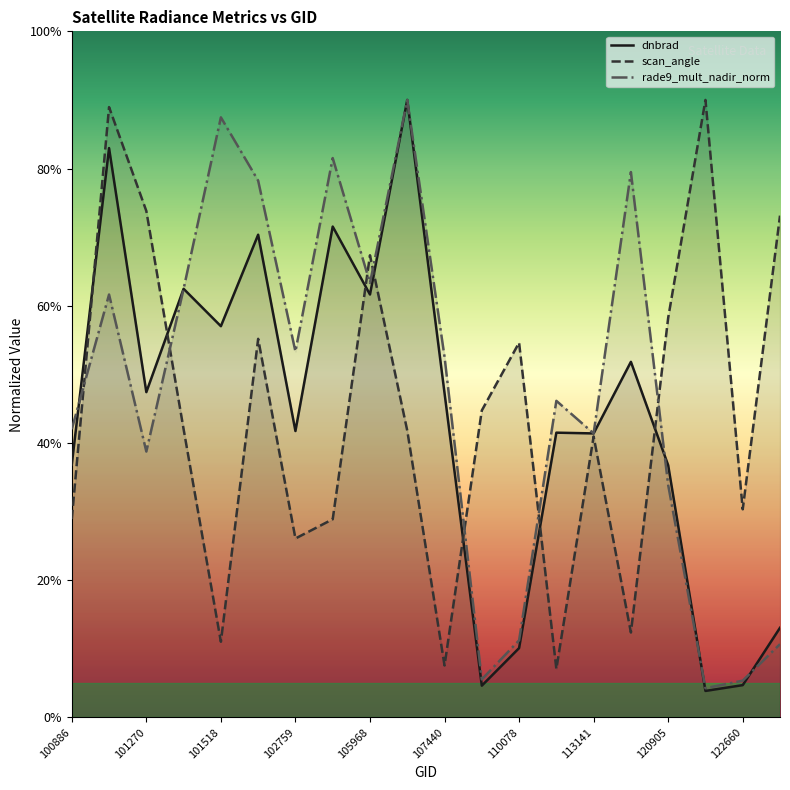

Count the number of data series in this chart.

3